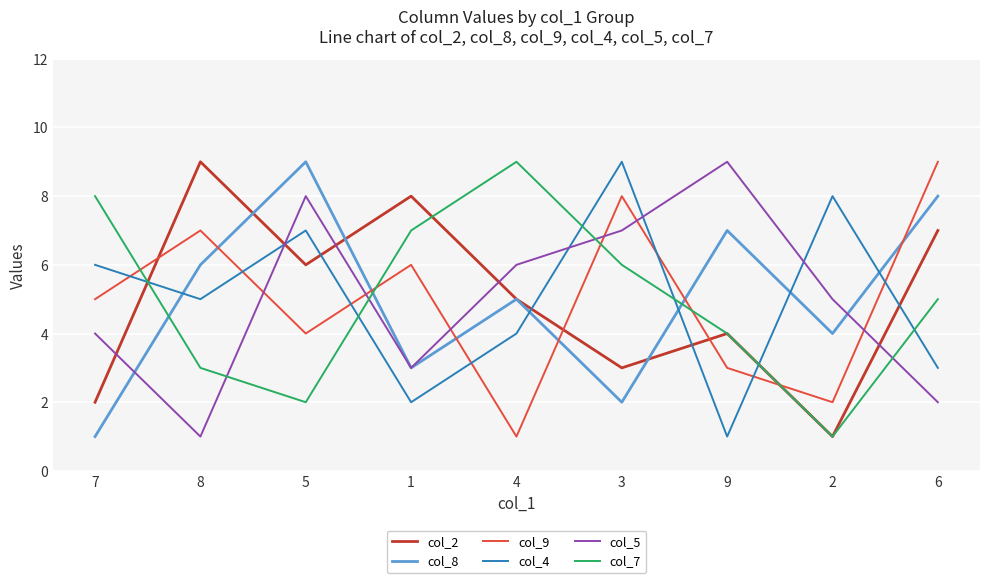

The col_5 series shows 2 at 6. True or false?

True